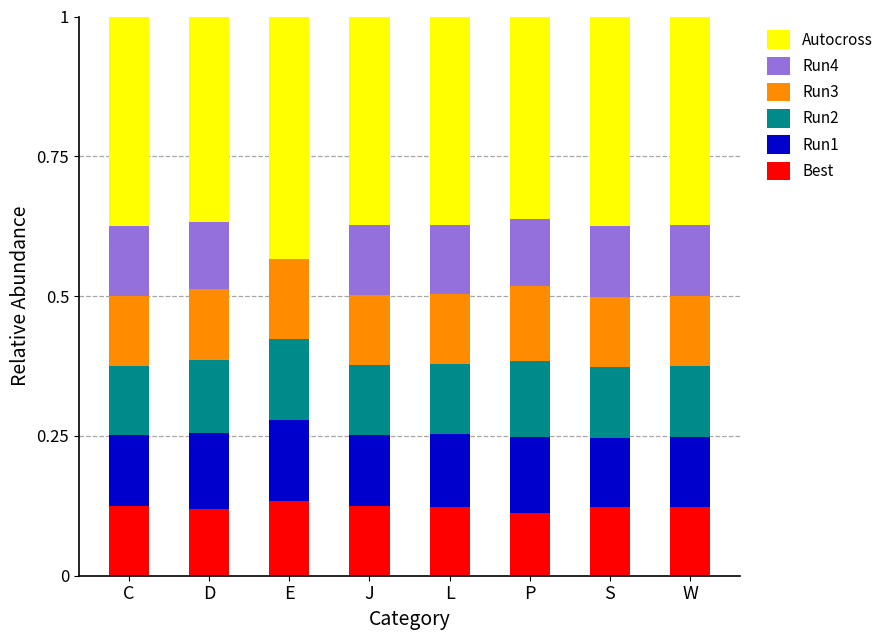

What is the total value across all series at W?

1.0